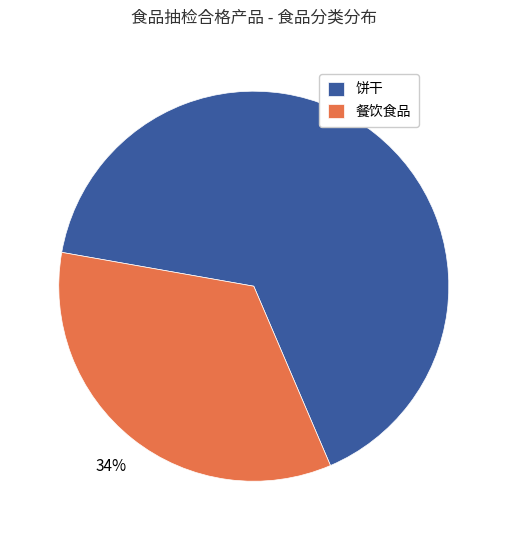

Which has a higher value, 餐饮食品 or 饼干?

饼干